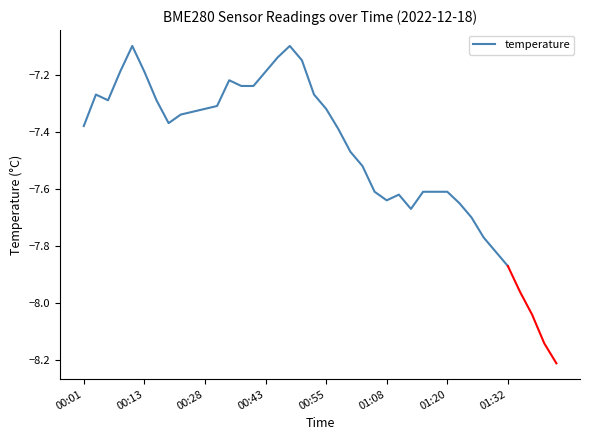

What is the difference between the values at 18 and 24?

0.5